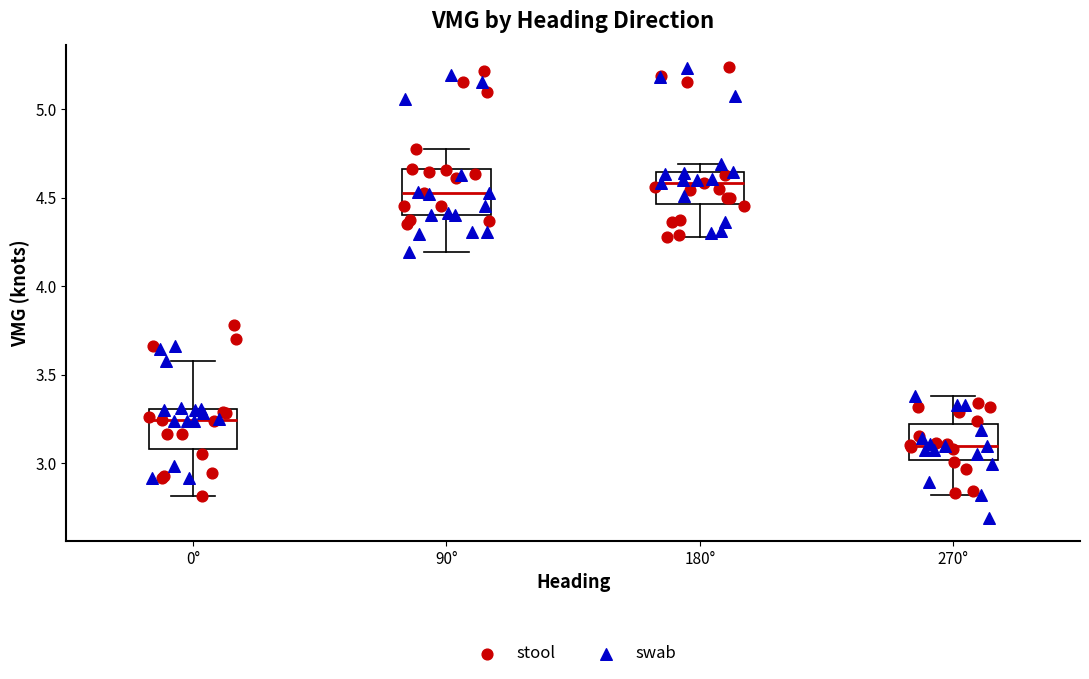

Where is the lower edge of the box for 180° on the y-axis? The values are not printed on the chart, so give them approximately, as read against the axis.

4.45